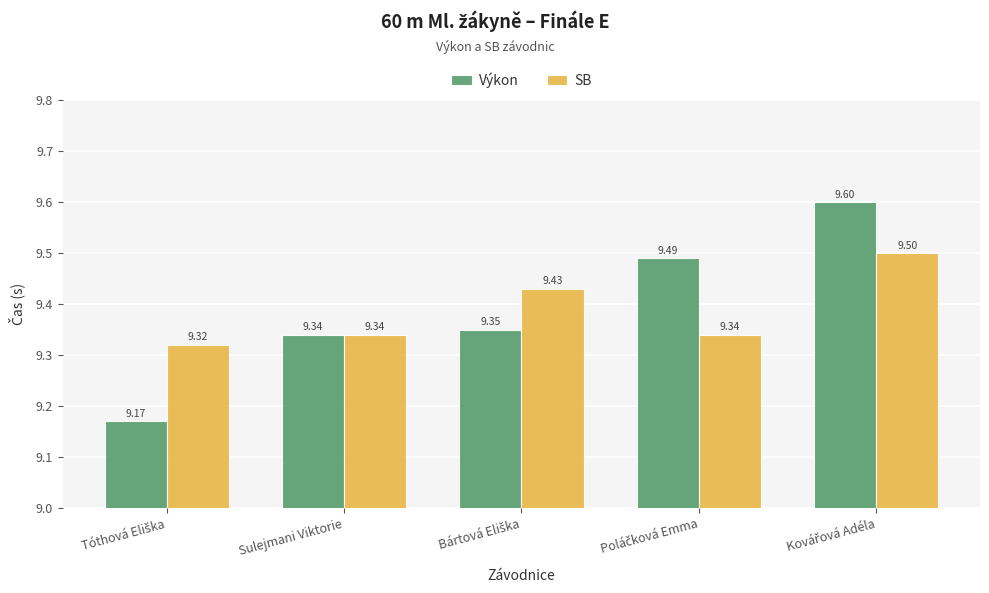

What is the average value of the SB series?

9.4